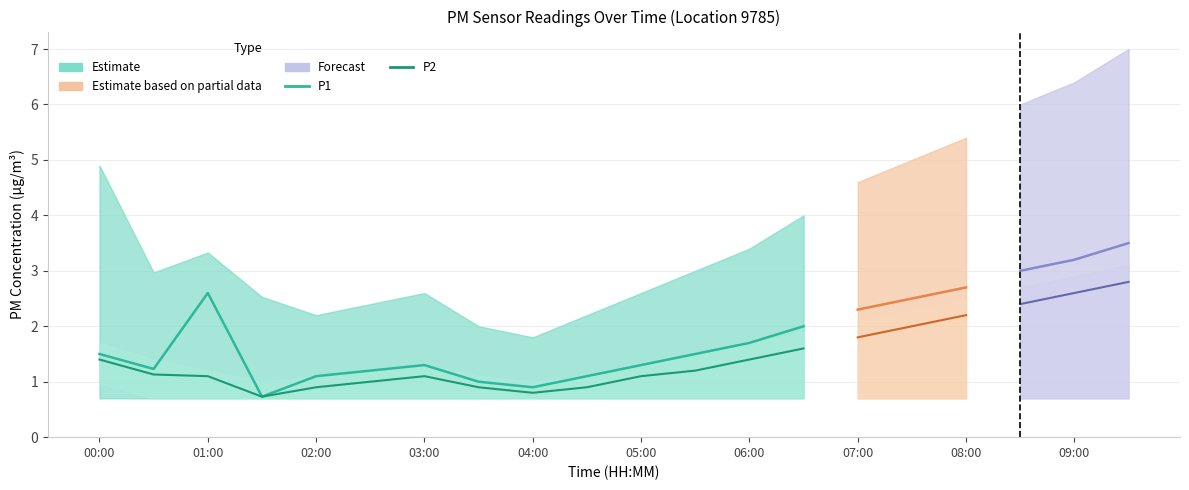

What is the label of the 18th point from the right?

01:00